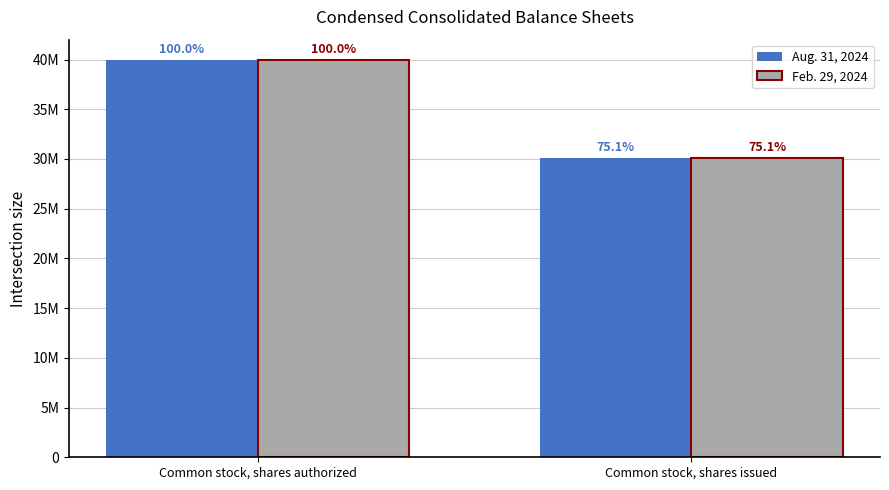

Reading left to right, list all the values displayed in this chart.

Aug. 31, 2024: 40000000	30053443
Feb. 29, 2024: 40000000	30053443